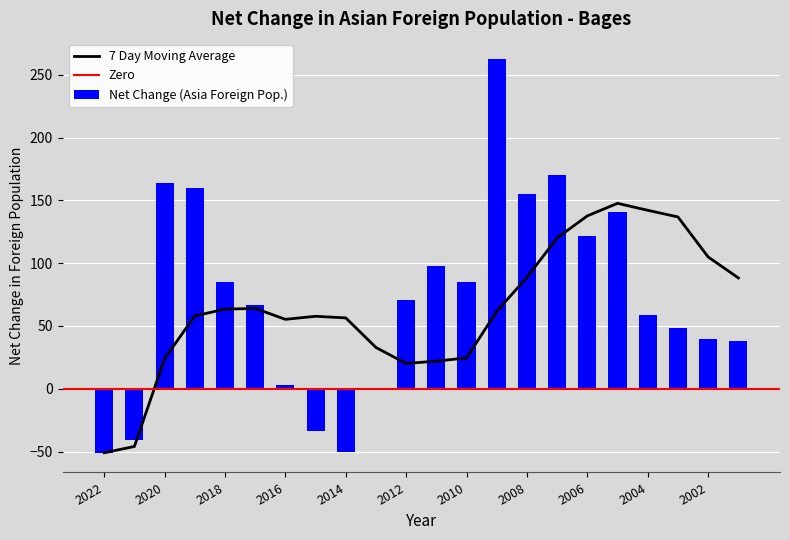

What is the sum of the values at 2013 and 2010?

84